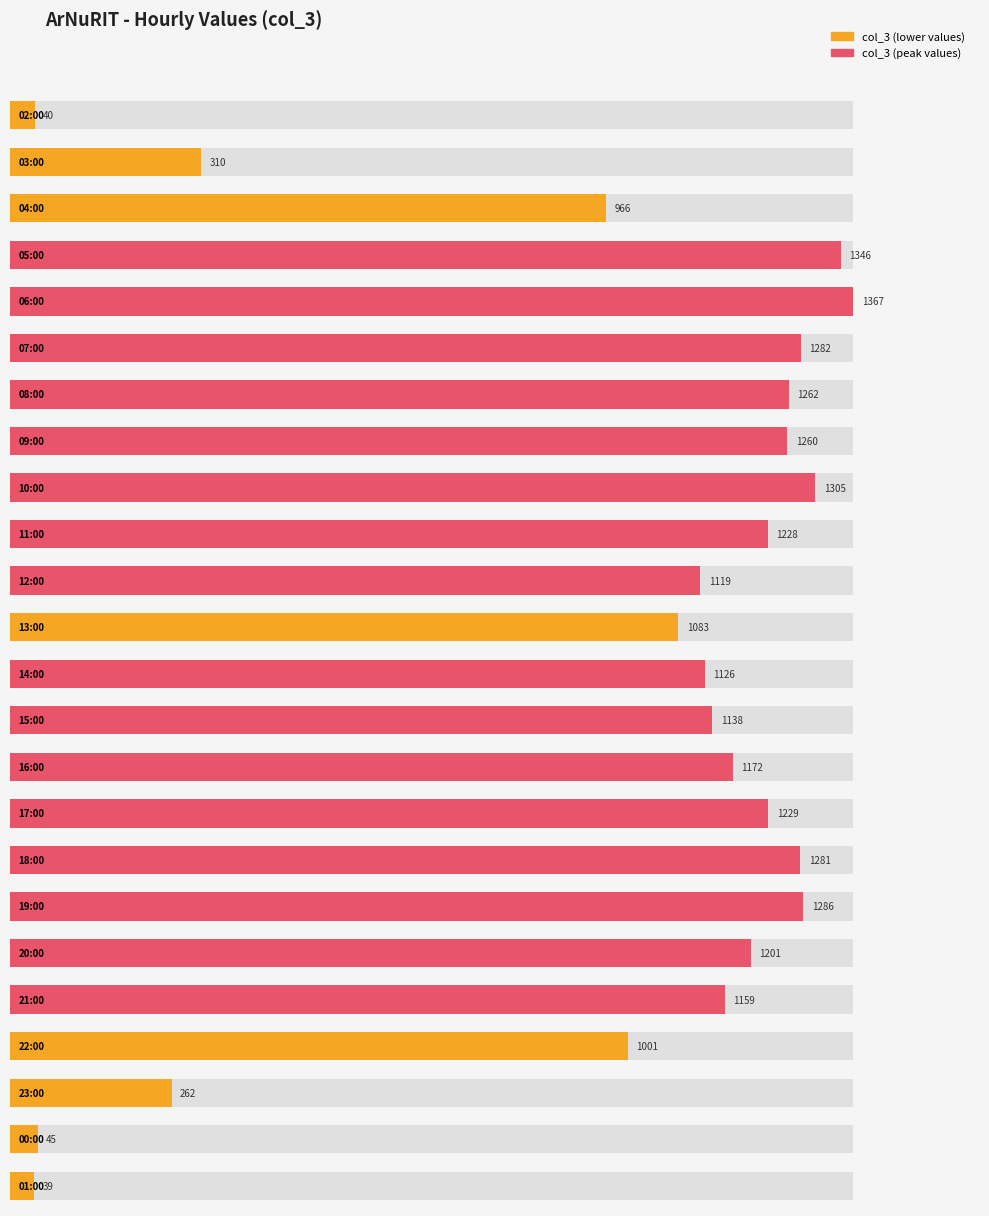

List the labels in order of value, smallest first.

01:00, 02:00, 00:00, 23:00, 03:00, 04:00, 22:00, 13:00, 12:00, 14:00, 15:00, 21:00, 16:00, 20:00, 11:00, 17:00, 09:00, 08:00, 18:00, 07:00, 19:00, 10:00, 05:00, 06:00